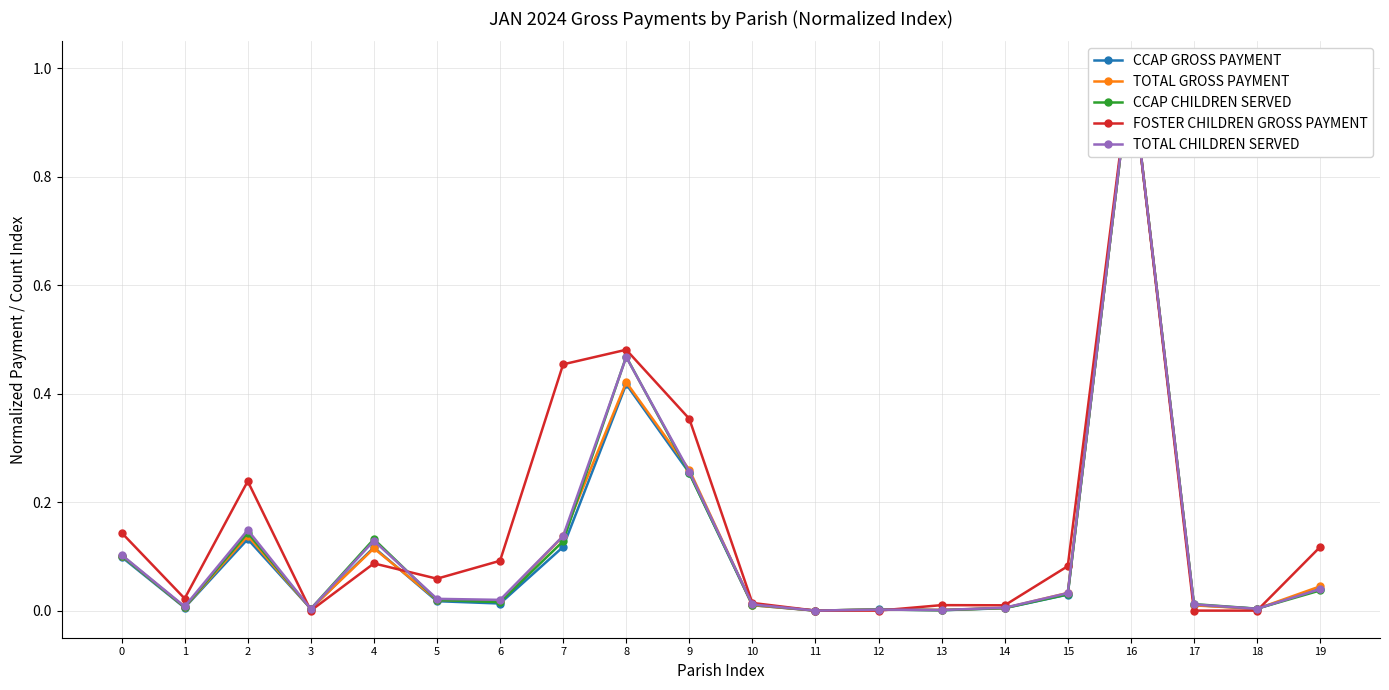

How many categories are shown in the chart?

20